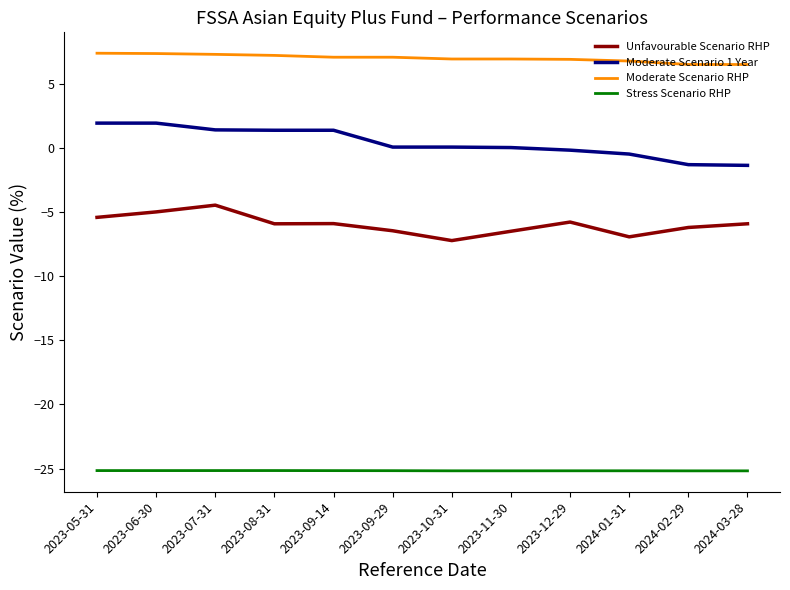

What is the smallest value displayed?

-25.2